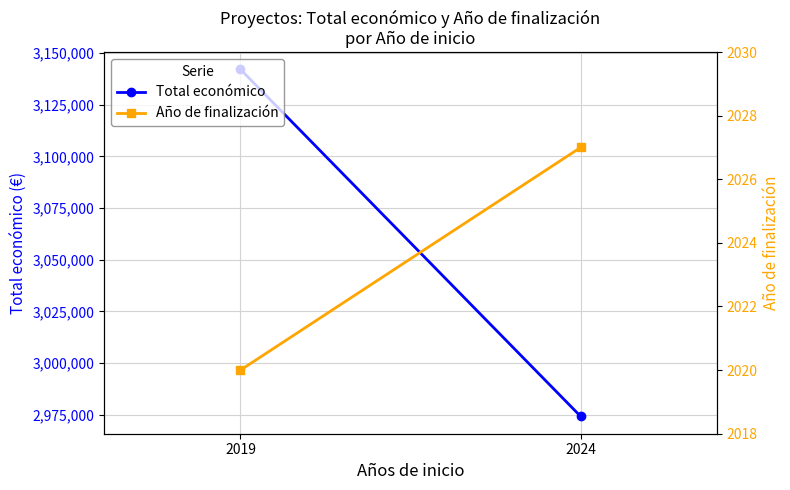

True or false: Total económico has a value of 3142086 at 2019.

True